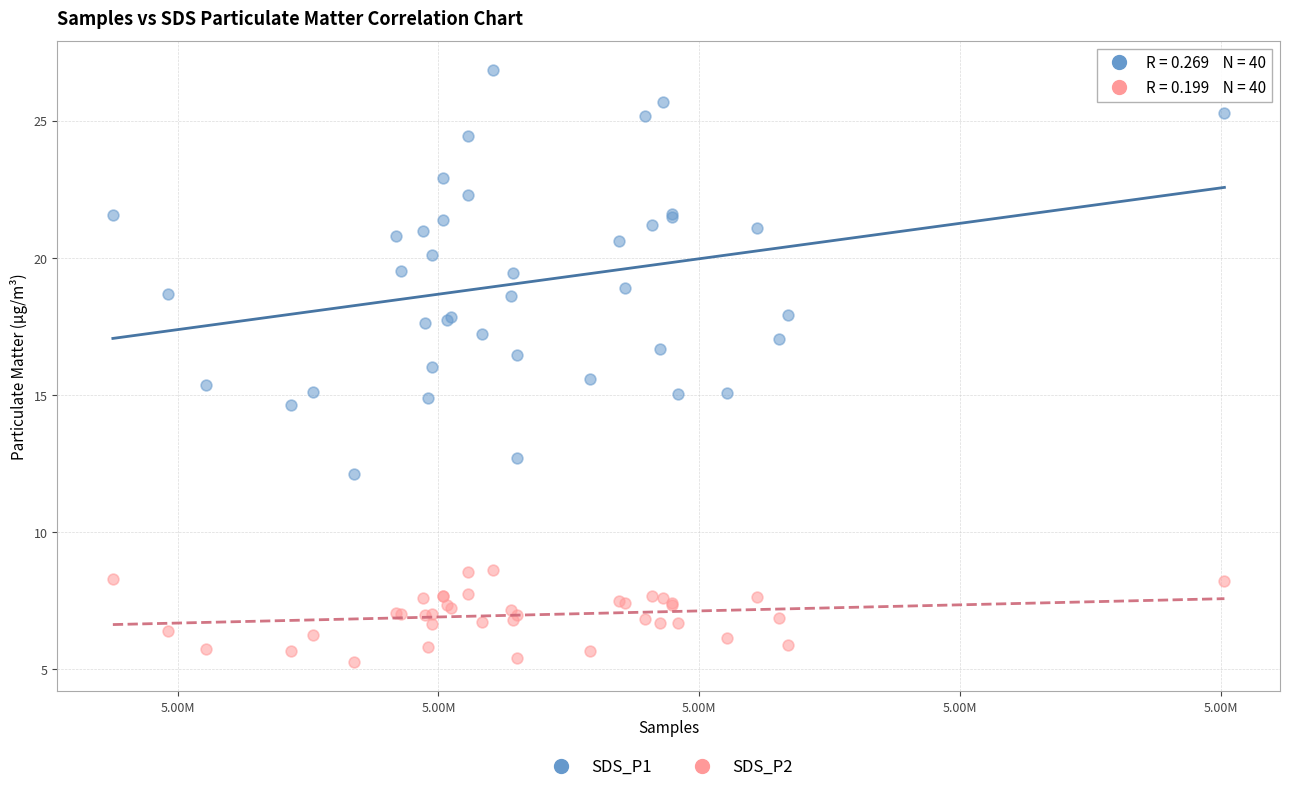

Which series has the widest spread of Y values?

SDS_P1